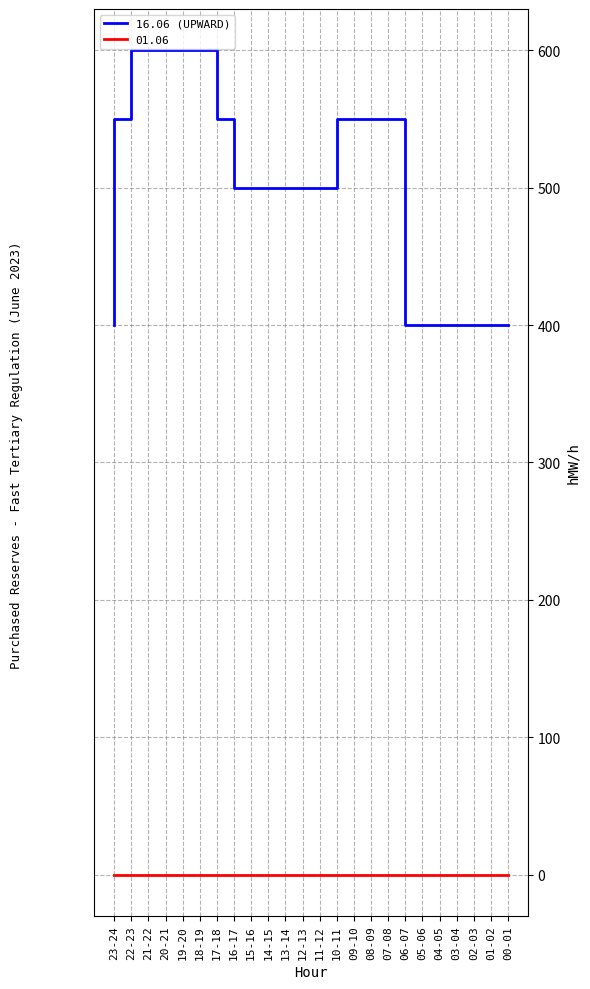

Is this an area chart (filled region under the line)?

No